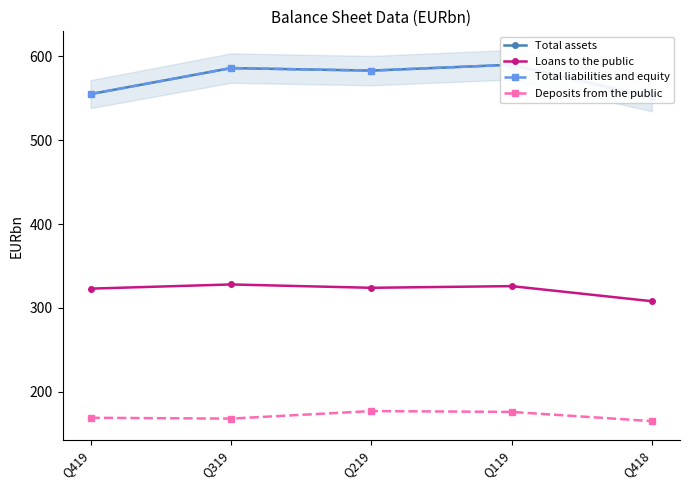

What is the difference between the highest and lowest values at Q419?

386